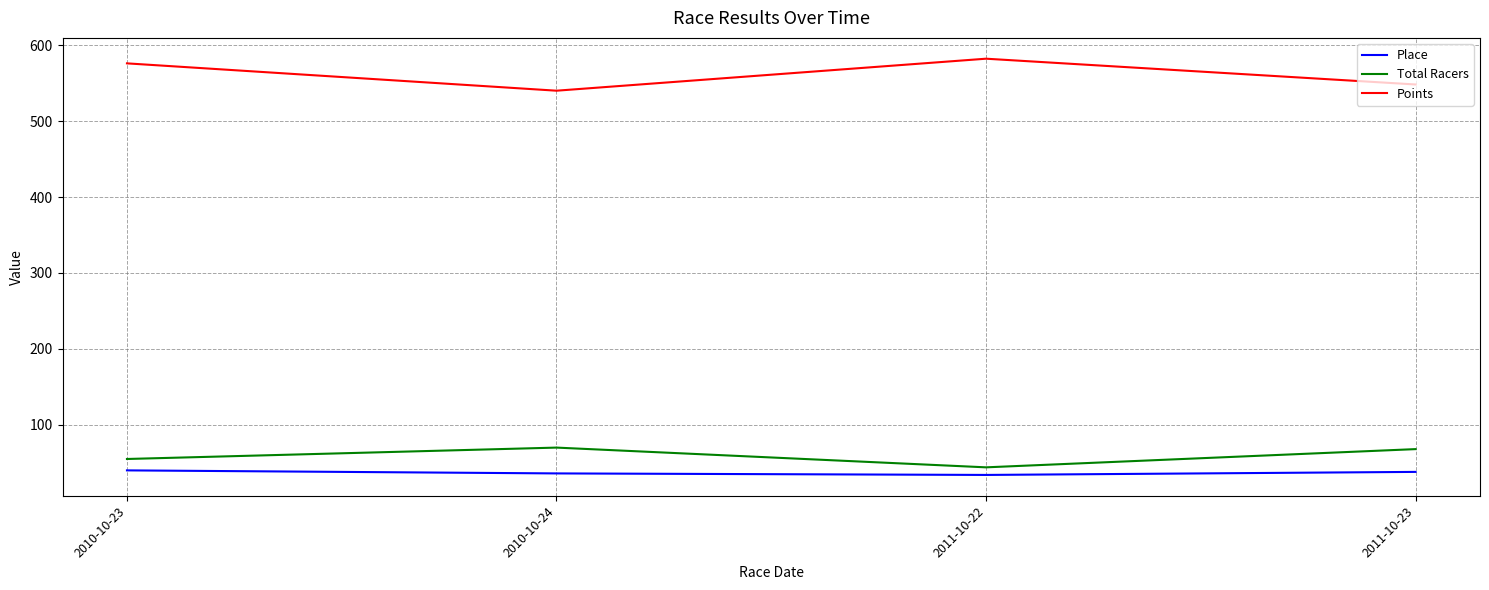

Which category has the lowest value in the Points series?

2010-10-24